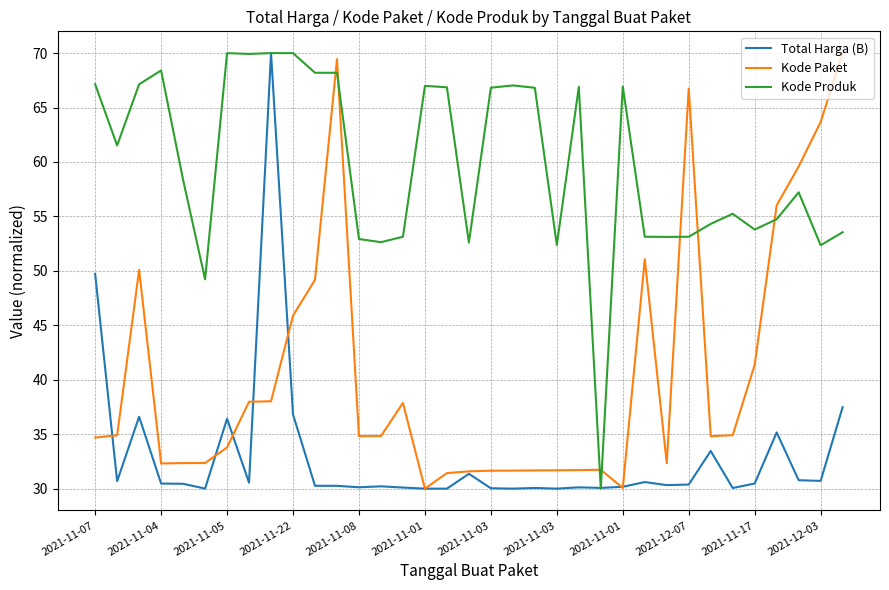

Which series has the largest total across all categories?

Kode Produk